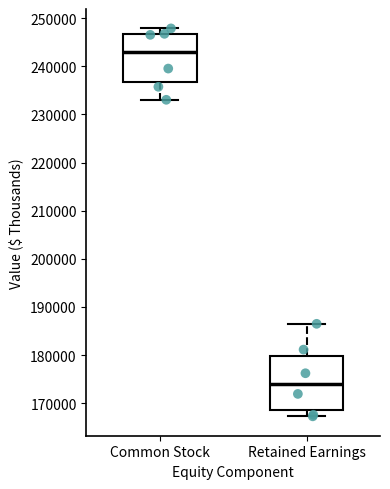

Reading left to right, read every box against the y-axis: the position of its median line, the range the box covers, and the ends of its whiskers. The values are not printed on the chart, so give them approximately, as read against the axis.

Common Stock: median 243000, box 237000 to 247000, whiskers 233000 to 248000
Retained Earnings: median 174000, box 169000 to 180000, whiskers 167000 to 187000